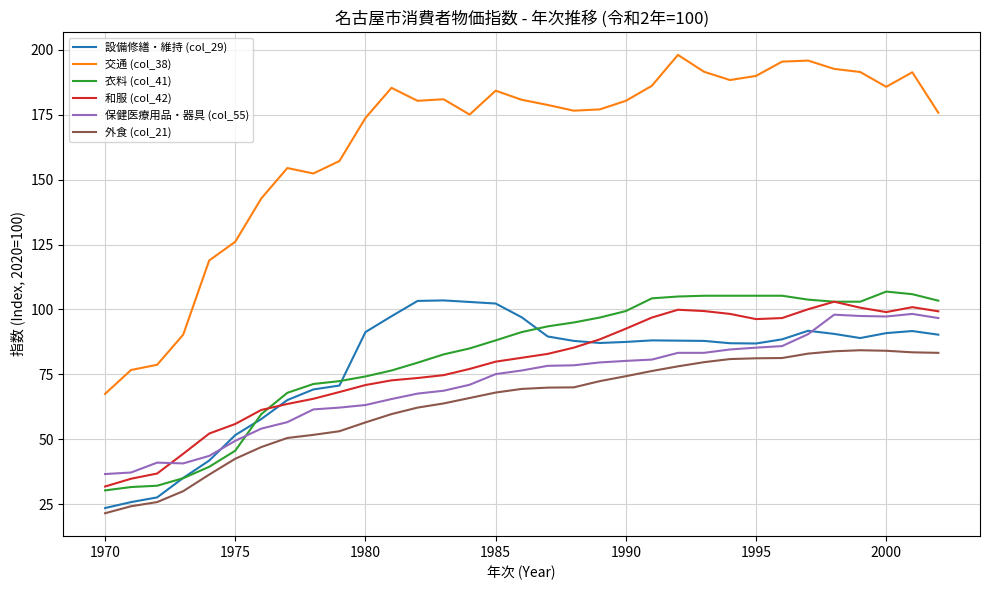

True or false: 保健医療用品・器具 (col_55) and 交通 (col_38) cross at least once.

False